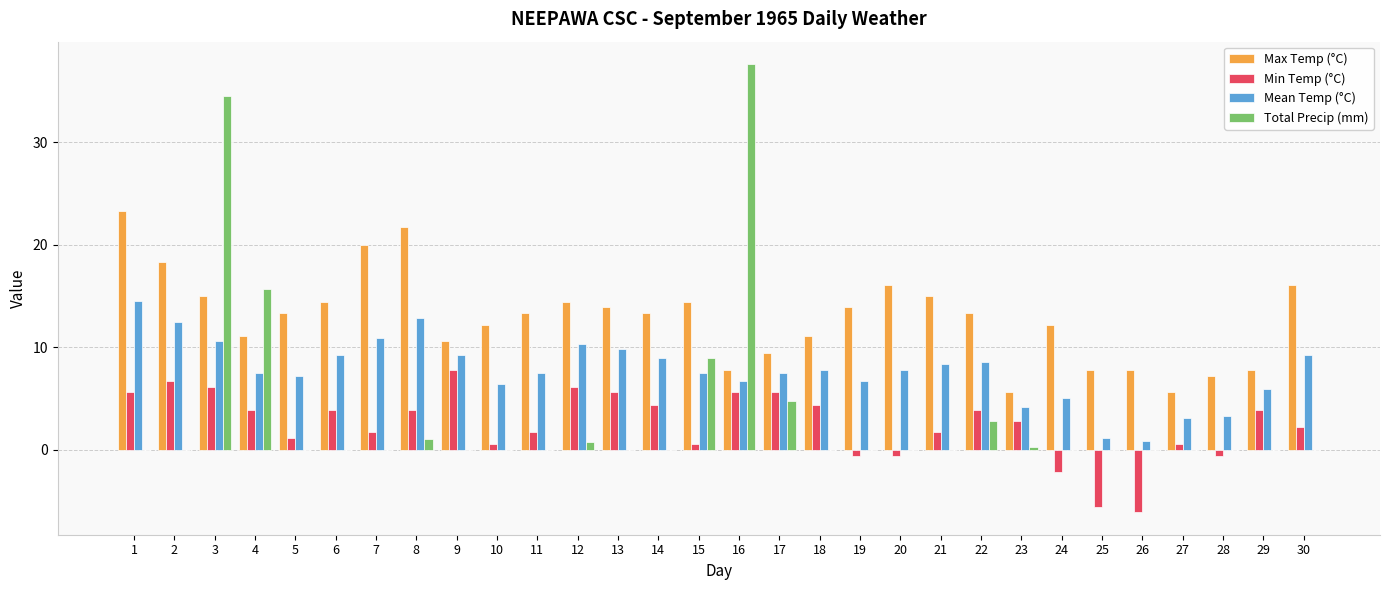

True or false: Min Temp (°C) has a value of 0.6 at 10.

True